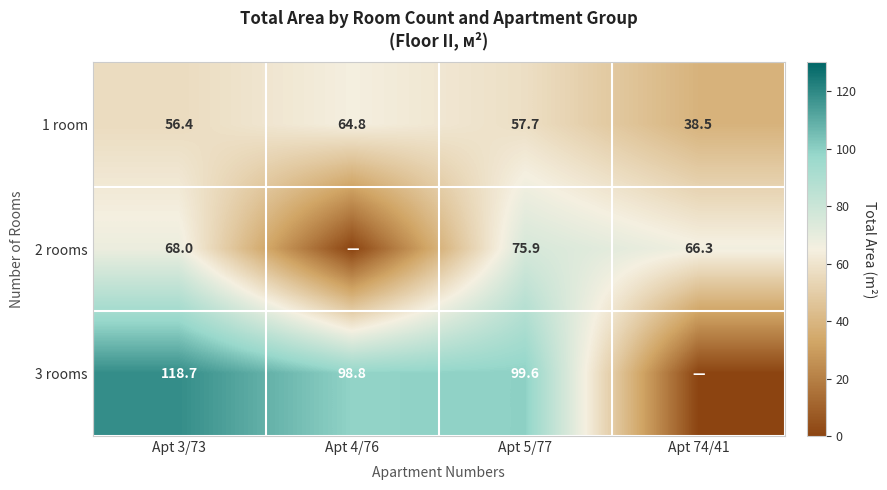

What is the approximate value of 1 room at Apt 4/76?

64.8